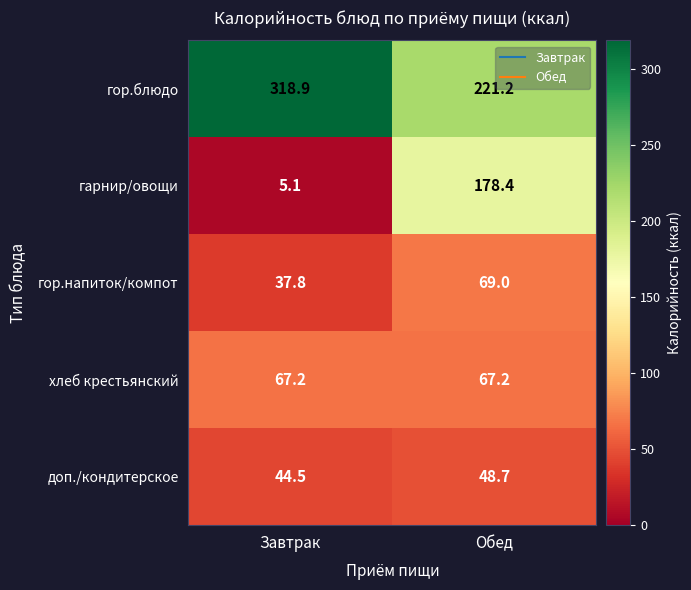

How many data points in доп./кондитерское are above 48?

1